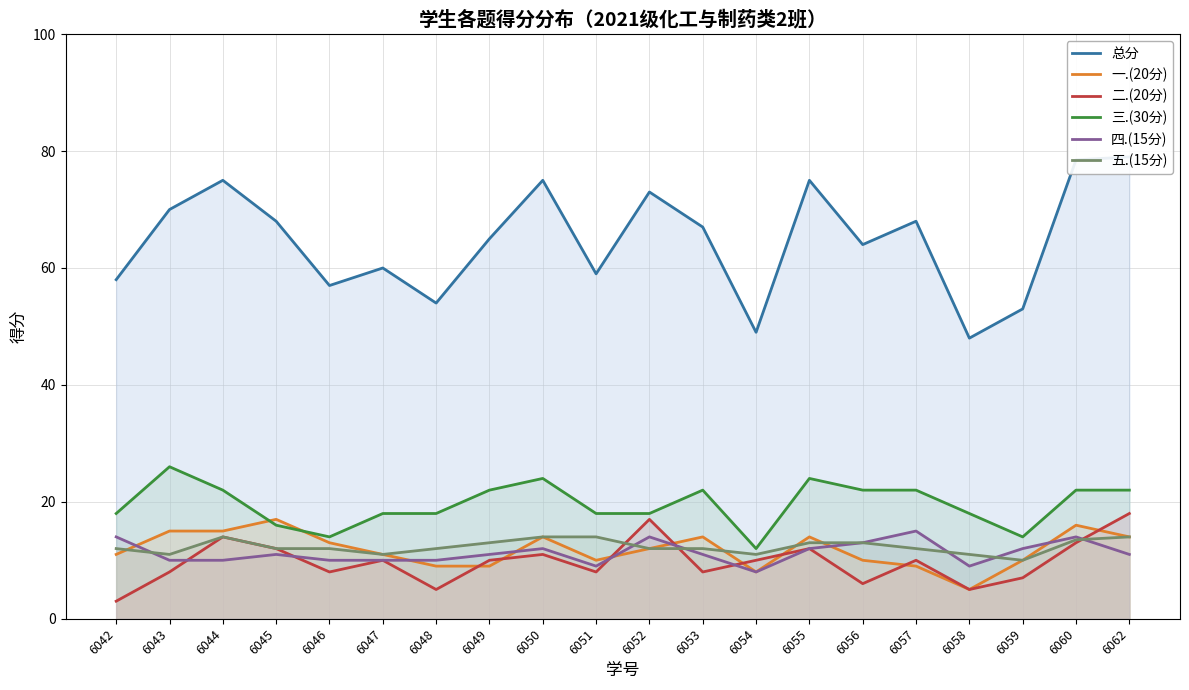

Which category has the lowest value across all series?

6042